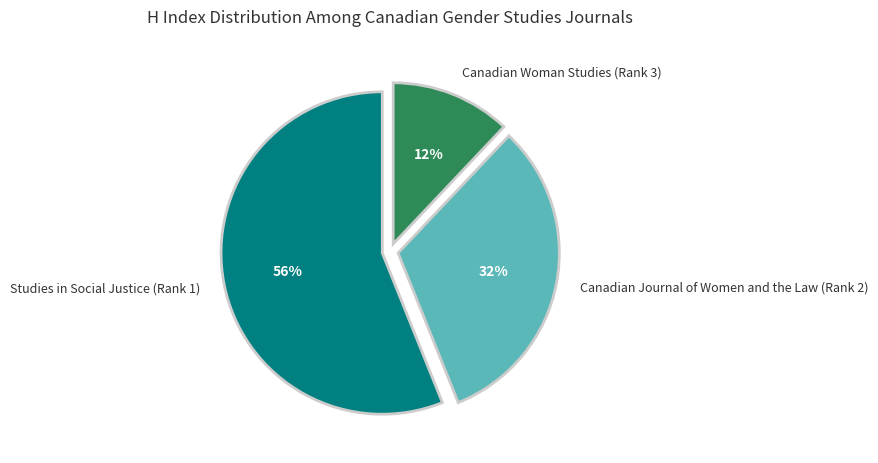

To the nearest percent, what portion does Canadian Journal of Women and the Law (Rank 2) represent?

32%